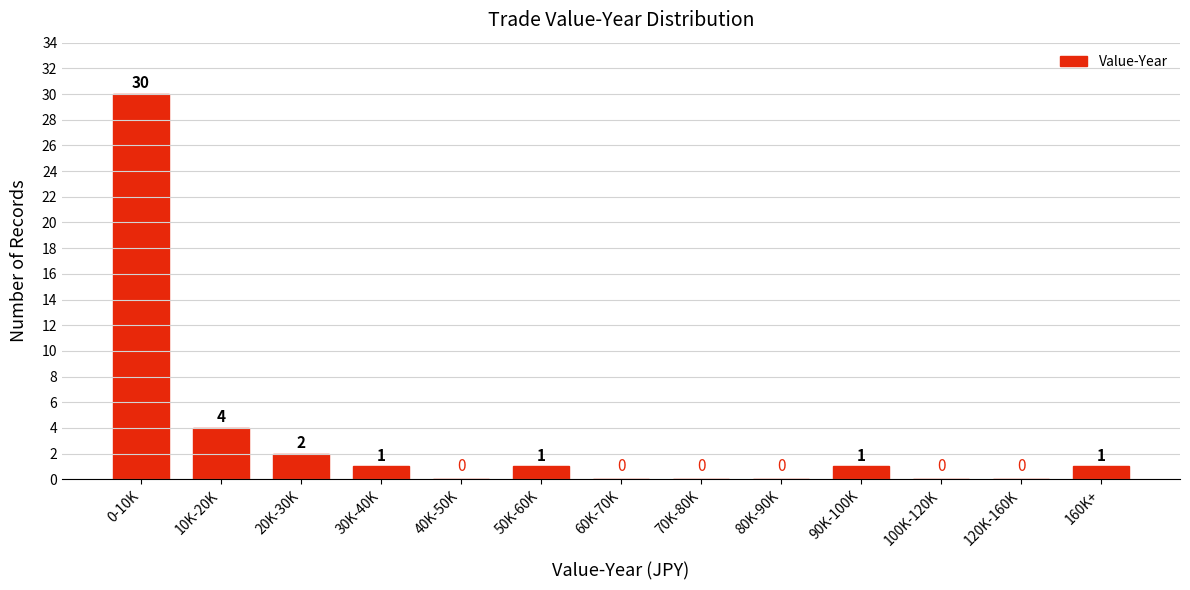

Reading left to right, list all the values displayed in this chart.

0-10K=30	10K-20K=4	20K-30K=2	30K-40K=1	40K-50K=0	50K-60K=1	60K-70K=0	70K-80K=0	80K-90K=0	90K-100K=1	100K-120K=0	120K-160K=0	160K+=1